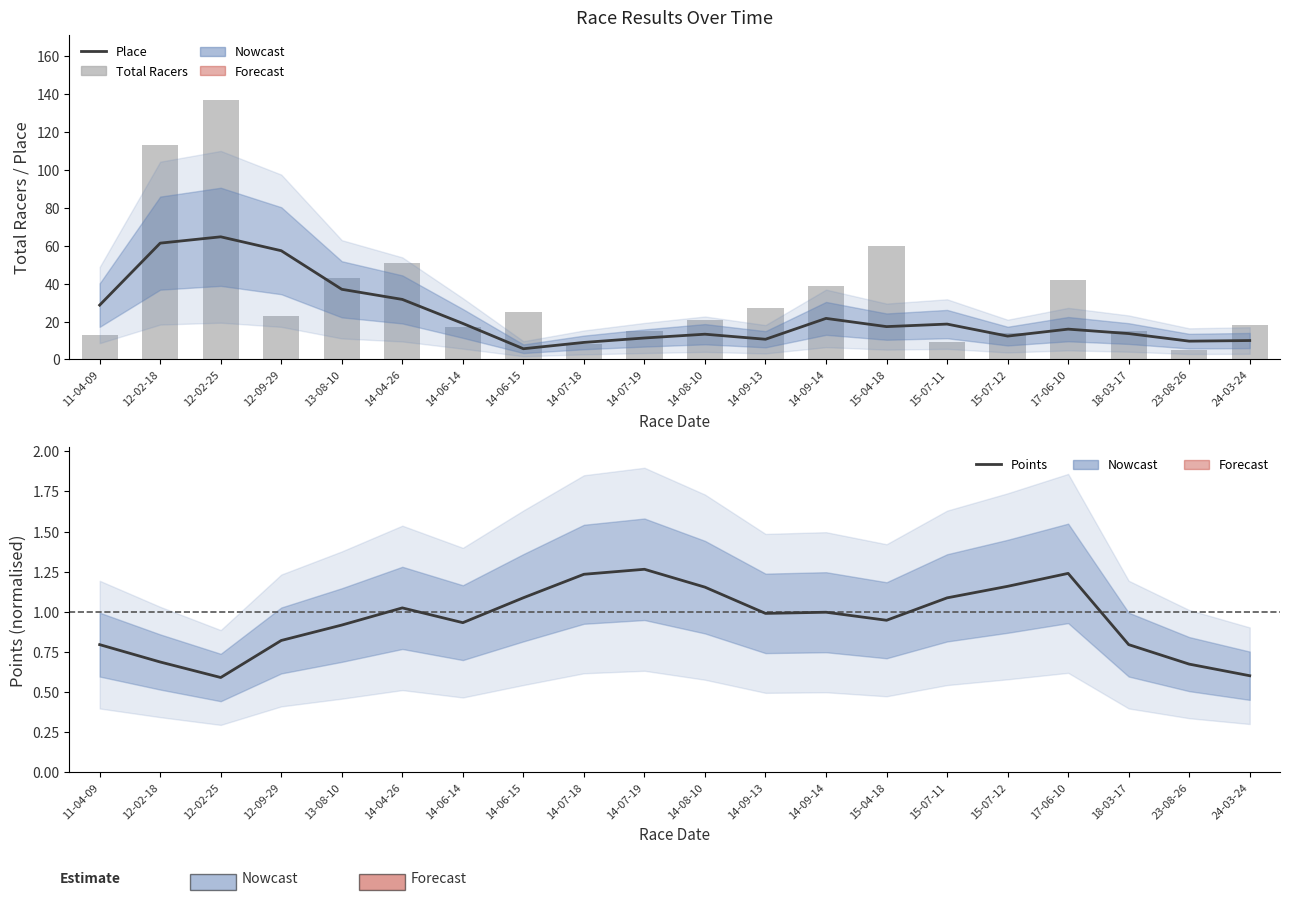

What is the difference between the maximum and second lowest values in the Total Racers series?

129.0